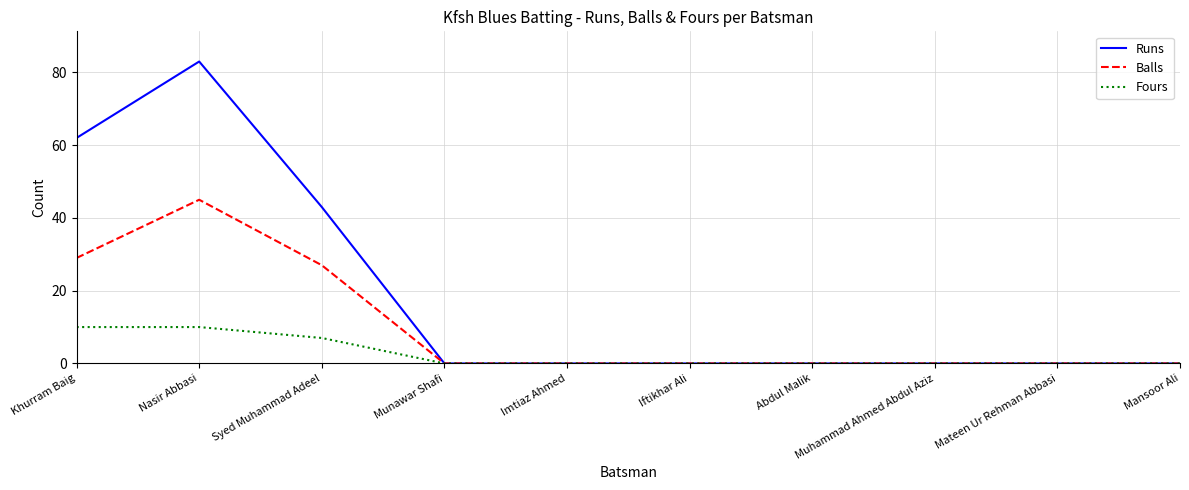

Is the value of Runs at Iftikhar Ali greater than the value of Balls at Syed Muhammad Adeel?

No